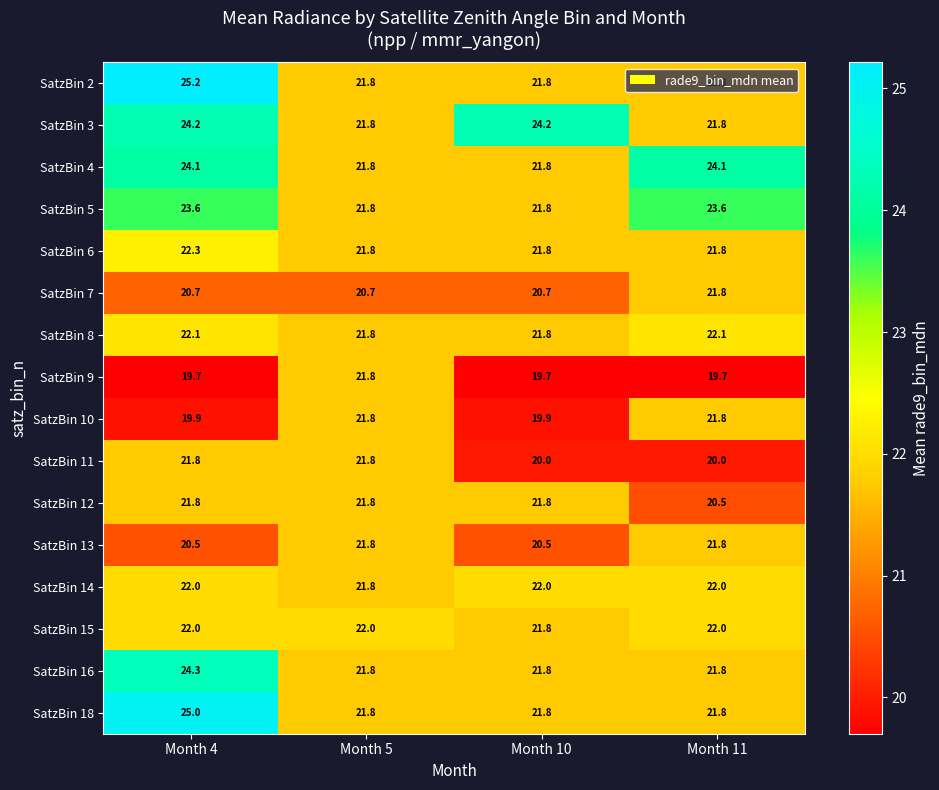

What is the spread (max minus min) of values at Month 5?

1.3